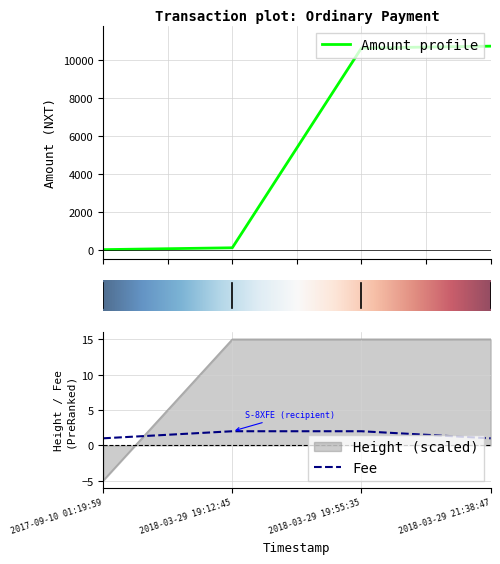

What is the highest value of the Amount profile series?

10719.0